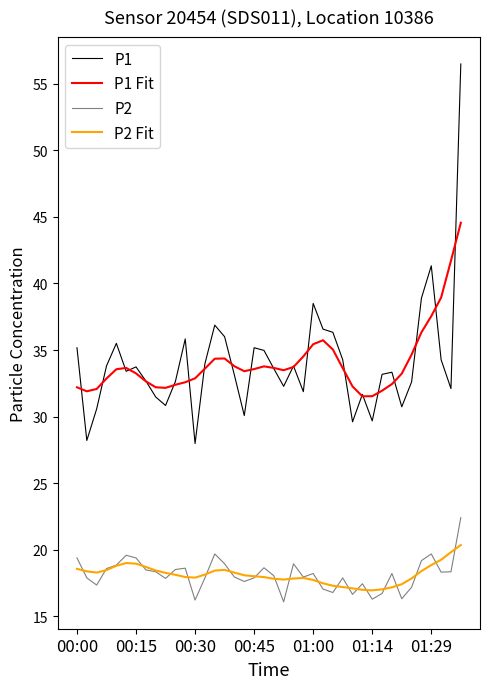

List the series in order of their peak value, lowest first.

P2 Fit, P2, P1 Fit, P1